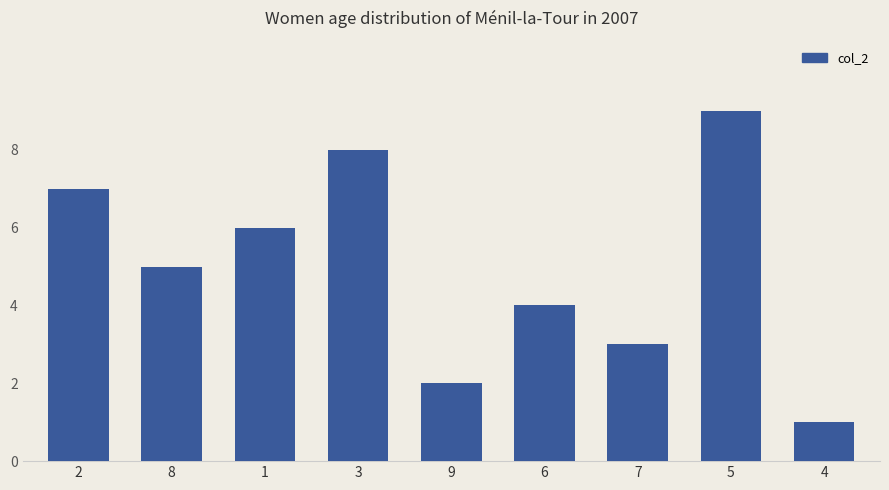

Rank the categories by value from highest to lowest.

5, 3, 2, 1, 8, 6, 7, 9, 4